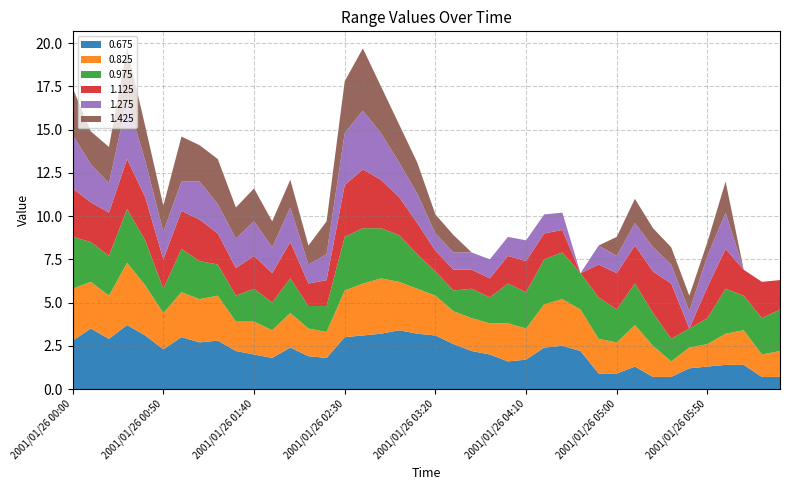

Reading left to right, extract all data points from this chart.

0.675: 2.8	3.5	2.9	3.7	3.1	2.3	3.0	2.7	2.8	2.2	2.0	1.8	2.4	1.9	1.8	3.0	3.1	3.2	3.4	3.2	3.1	2.6	2.2	2.0	1.6	1.7	2.4	2.5	2.2	0.9	0.9	1.3	0.7	0.7	1.2	1.3	1.4	1.4	0.7	0.7
0.825: 3.0	2.7	2.5	3.6	2.9	2.1	2.6	2.5	2.6	1.7	1.9	1.6	2.0	1.6	1.5	2.7	3.0	3.2	2.8	2.6	2.3	1.9	1.9	1.8	2.2	1.8	2.5	2.7	2.4	2.0	1.8	2.4	1.8	0.9	1.2	1.3	1.8	2.0	1.3	1.5
0.975: 3.0	2.3	2.3	3.1	2.6	1.4	2.5	2.2	1.8	1.5	1.9	1.6	2.0	1.3	1.5	3.1	3.2	2.9	2.7	2.0	1.4	1.2	1.7	1.5	2.3	2.1	2.6	2.7	2.1	2.4	1.9	2.4	1.9	1.3	1.1	1.5	2.6	2.0	2.1	2.4
1.125: 2.8	2.3	2.5	2.9	2.5	1.7	2.2	2.4	1.8	1.6	1.9	1.7	2.1	1.3	1.5	3.0	3.4	2.8	2.2	1.8	1.2	1.2	1.1	1.1	1.6	1.8	1.5	1.3	0.0	1.9	2.1	2.2	2.4	3.2	0.0	1.8	2.3	1.5	2.1	1.7
1.275: 3.1	2.2	1.7	3.4	2.1	1.6	1.7	2.2	1.7	1.7	2.0	1.5	2.0	1.1	1.5	3.0	3.4	2.7	2.0	1.7	1.0	1.0	1.0	1.1	1.1	1.2	1.1	1.0	0.0	1.1	1.0	1.3	1.4	1.1	1.0	1.8	2.1	0.0	0.0	0.0
1.425: 2.7	1.9	2.1	3.0	2.0	1.5	2.6	2.1	2.6	1.8	1.9	1.5	1.6	1.1	1.9	3.0	3.6	2.7	2.2	1.8	1.1	1.0	0.0	0.0	0.0	0.0	0.0	0.0	0.0	0.0	1.1	1.4	1.1	1.0	0.9	0.8	1.8	0.0	0.0	0.0